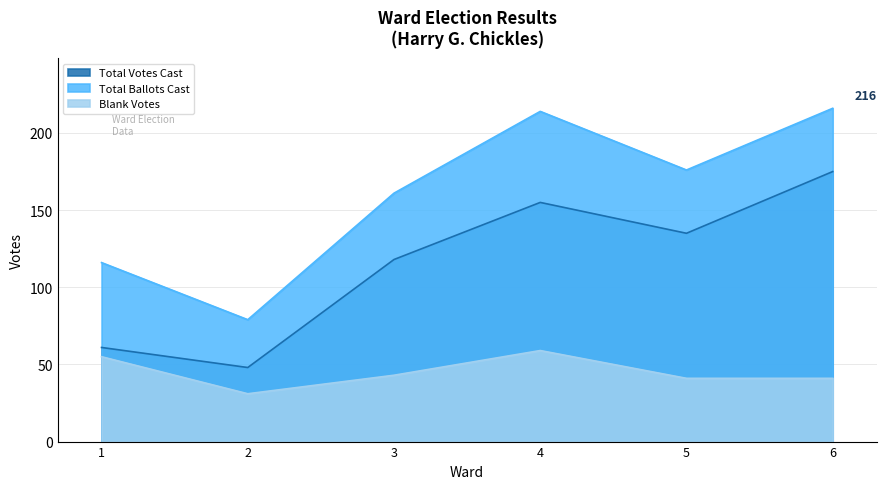

At which label does Blank Votes first exceed 43?

1